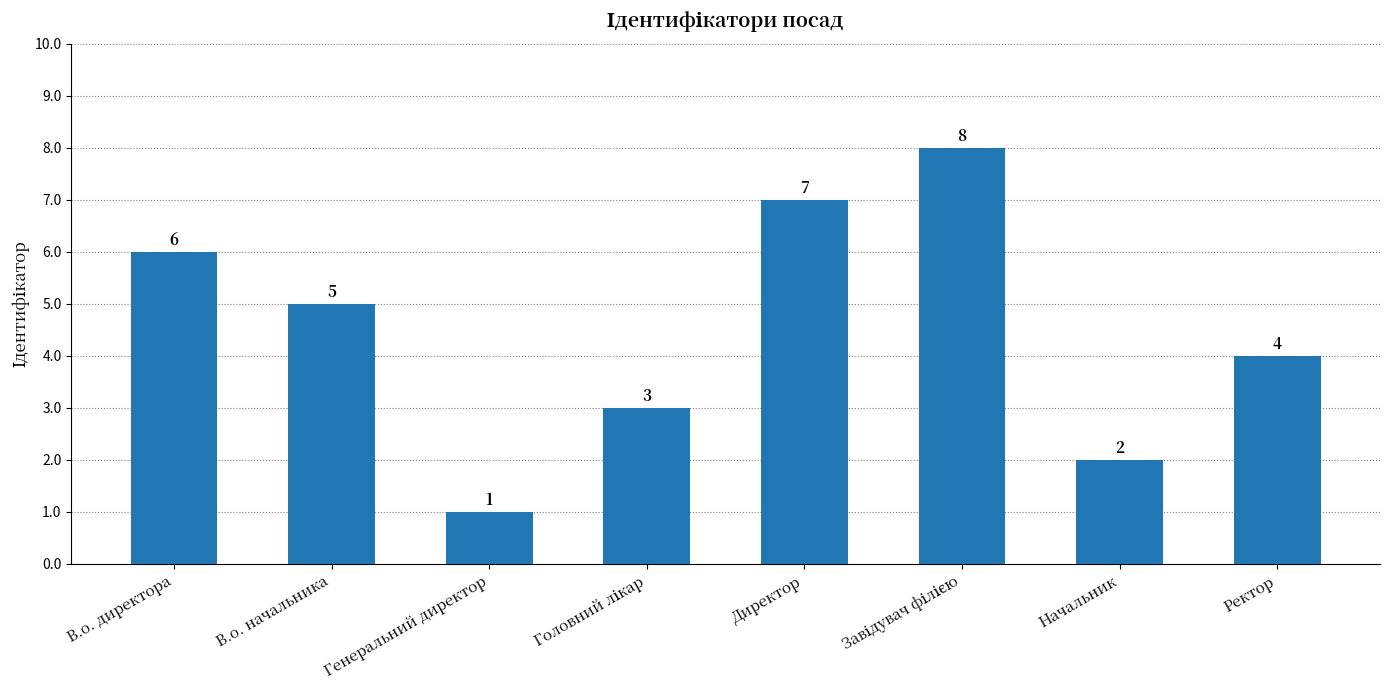

What is the difference between the values at Генеральний директор and Ректор?

3